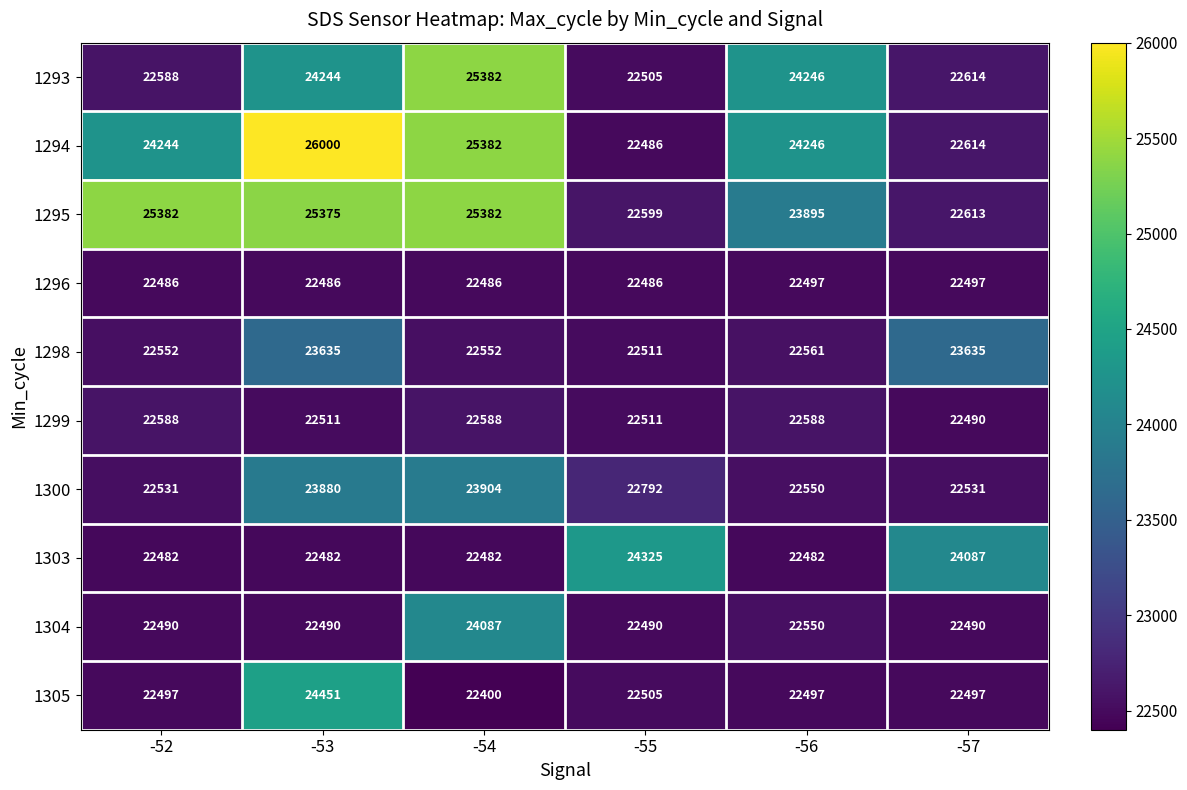

Is it true that 1293 equals 41439 at -56?

False